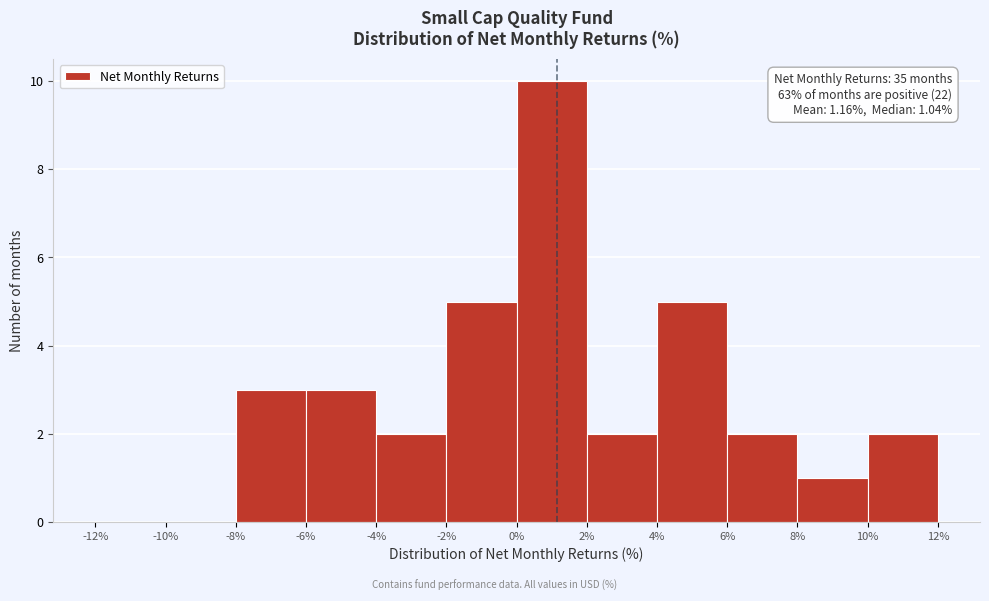

Over which range of the x-axis is the bar tallest?

0% to 2%